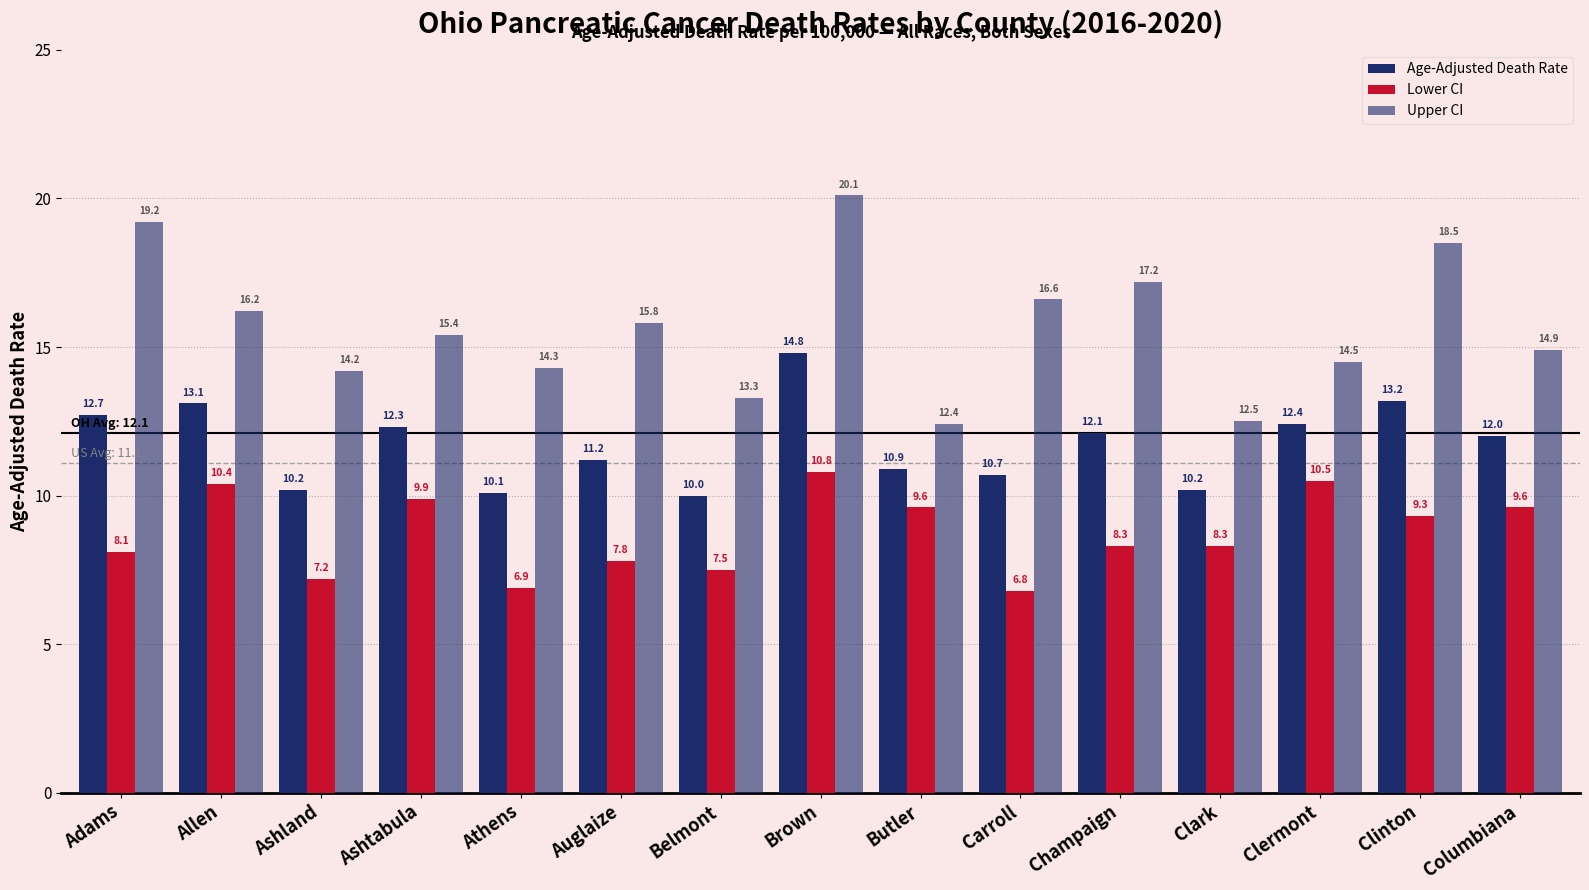

True or false: Upper CI has a value of 14.2 at Ashland.

True